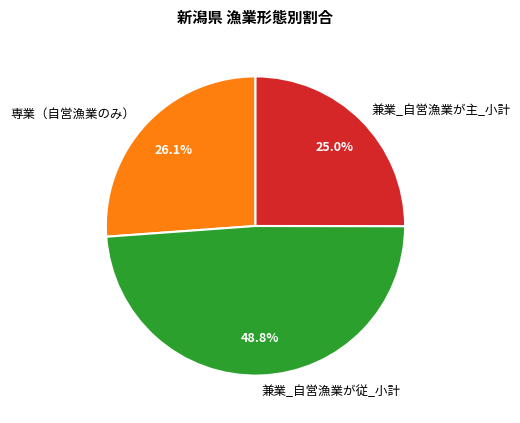

Which has a higher value, 専業（自営漁業のみ） or 兼業_自営漁業が従_小計?

兼業_自営漁業が従_小計